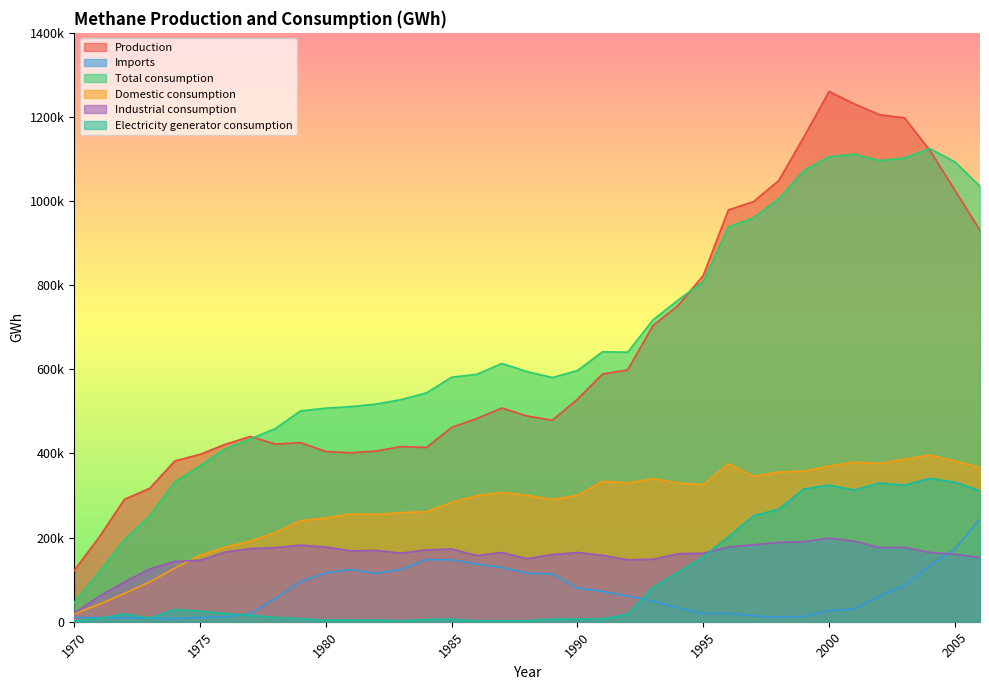

At 1992, list the series in order from smallest to largest.

Electricity generator consumption, Imports, Industrial consumption, Domestic consumption, Production, Total consumption